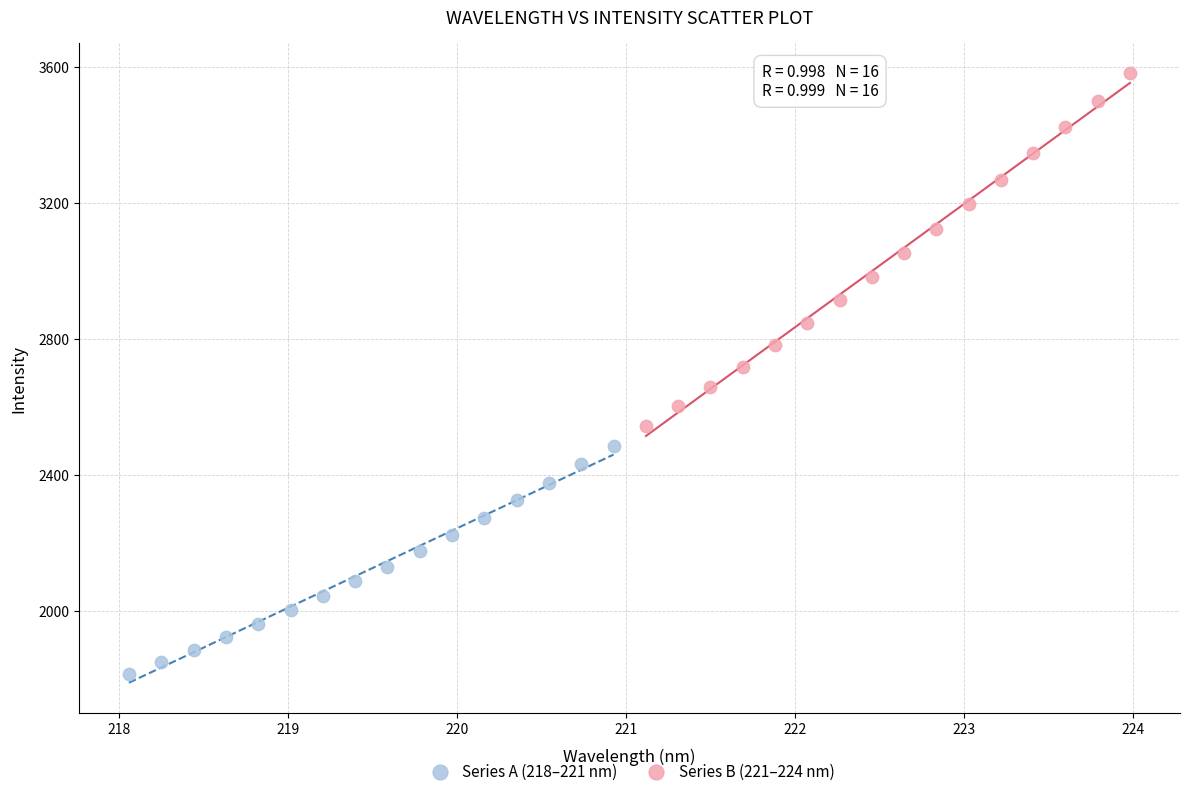

Which series has the widest spread of Y values?

Series B (221–224 nm)